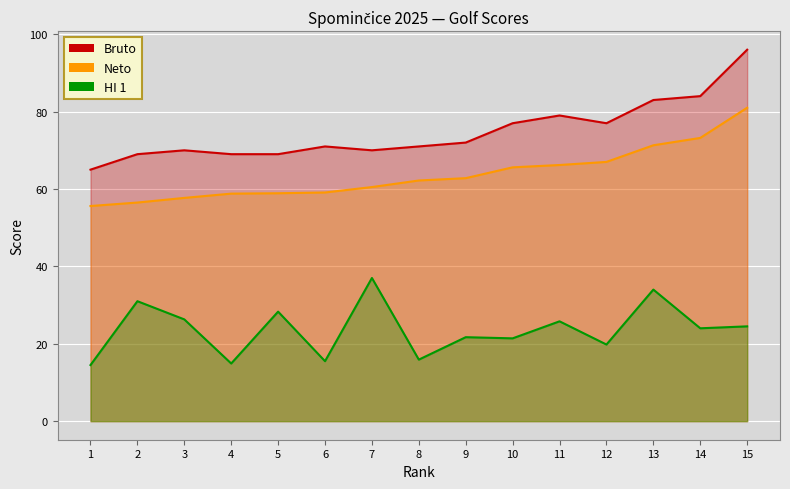

Is the value of HI 1 at 13 greater than the value of Neto at 8?

No